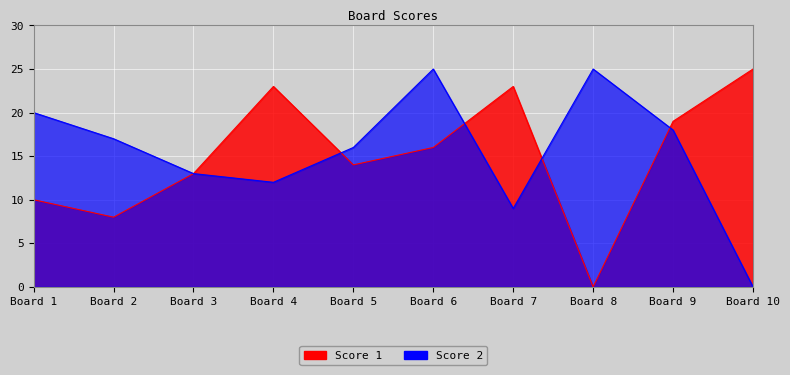

Where is the first local maximum for Score 2?

Board 6